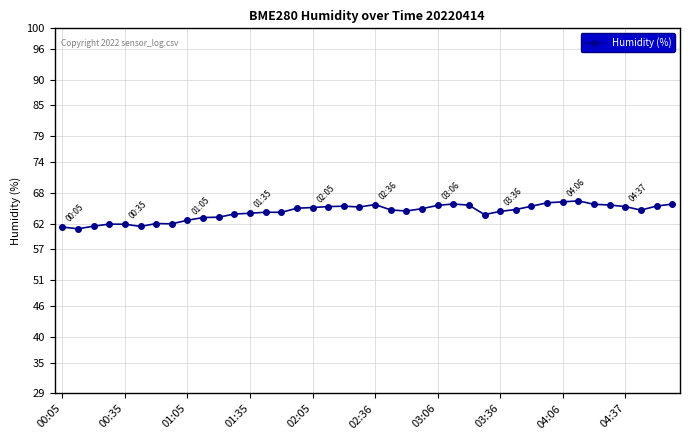

What is the minimum value shown in the chart?

61.0